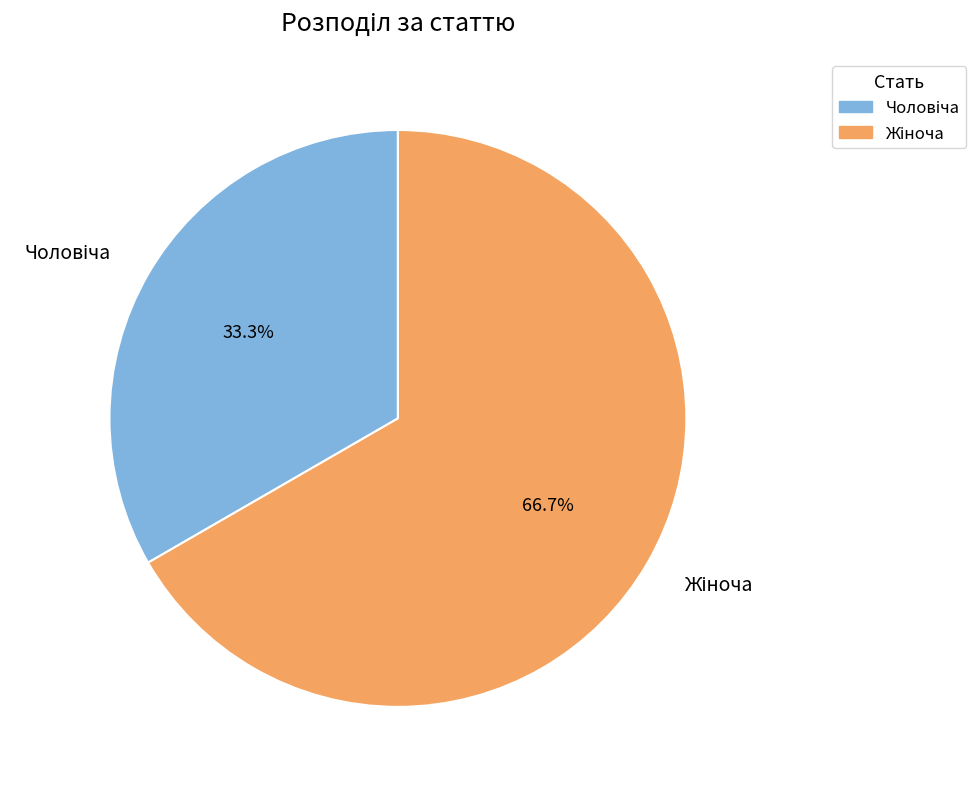

How many segments does this pie chart have?

2